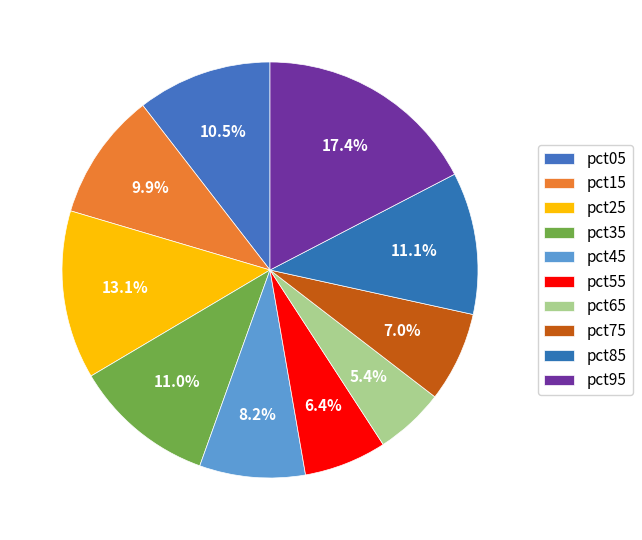

To the nearest percent, what is the difference between the largest and smallest slice percentages?

12%